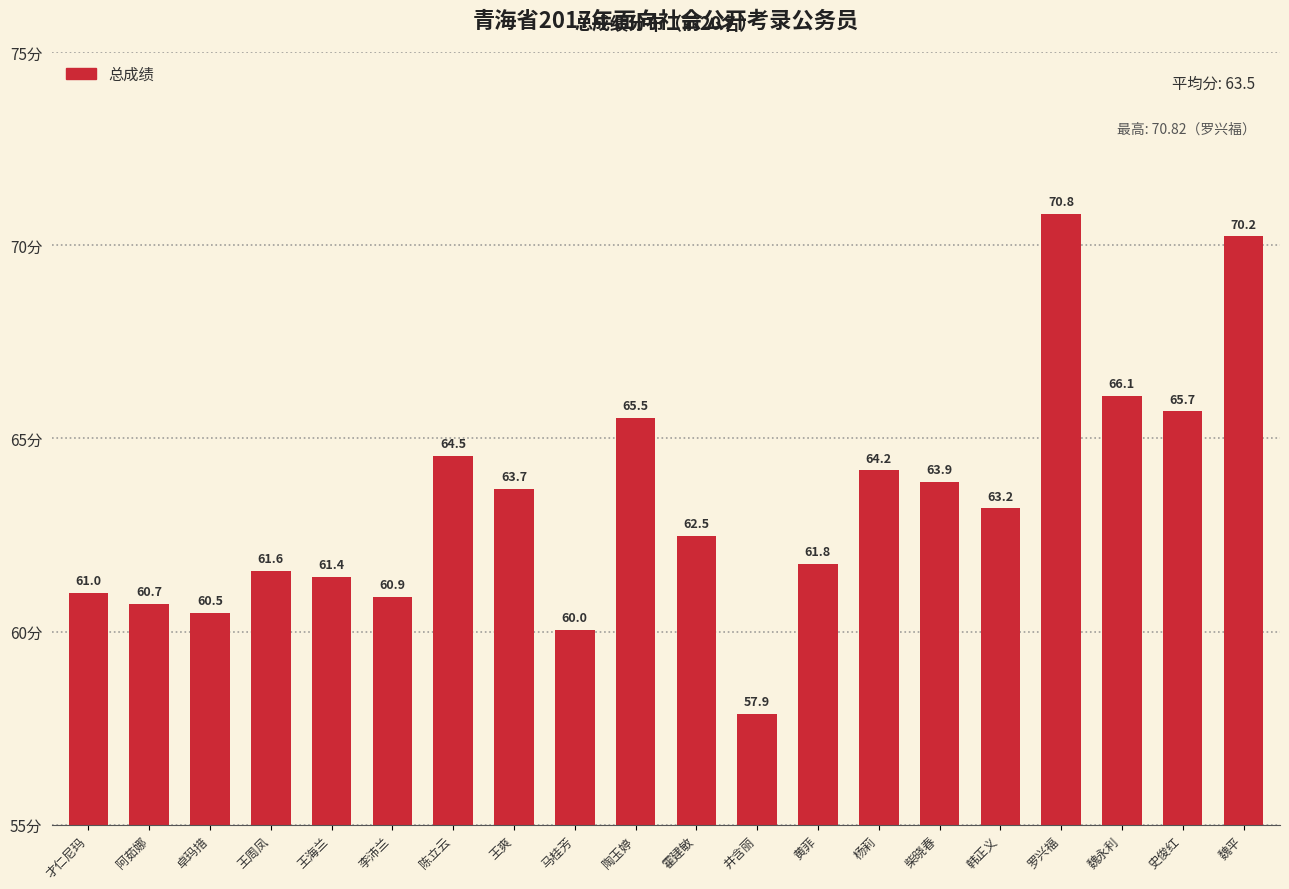

Does the chart contain any negative values?

No